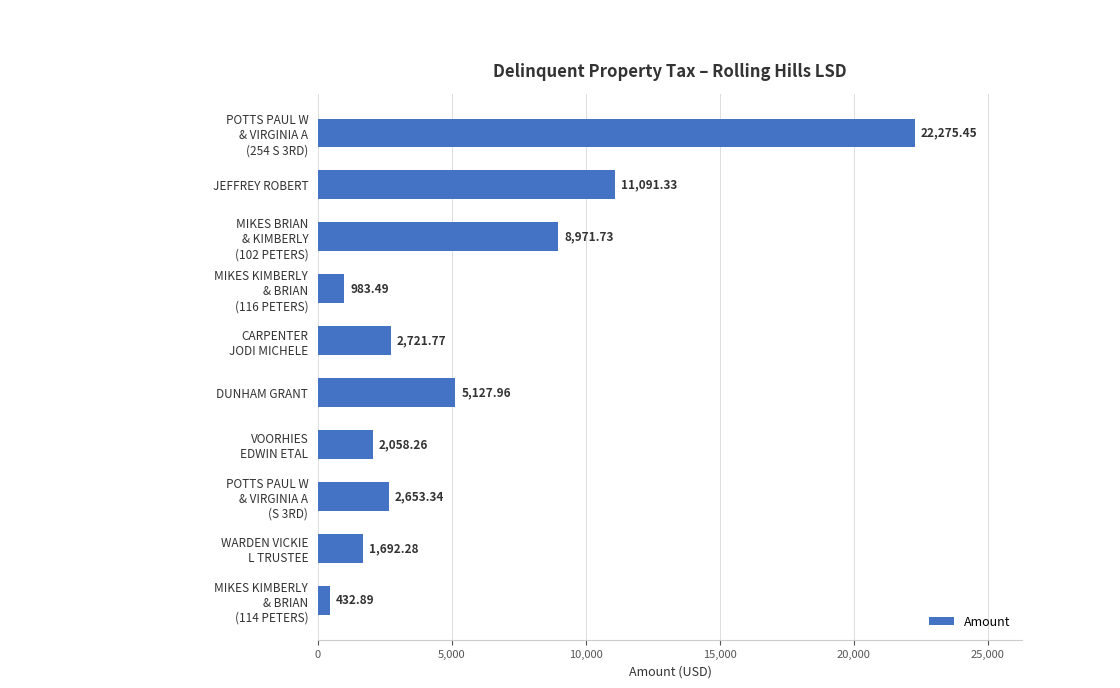

Does the chart contain stacked bars?

No